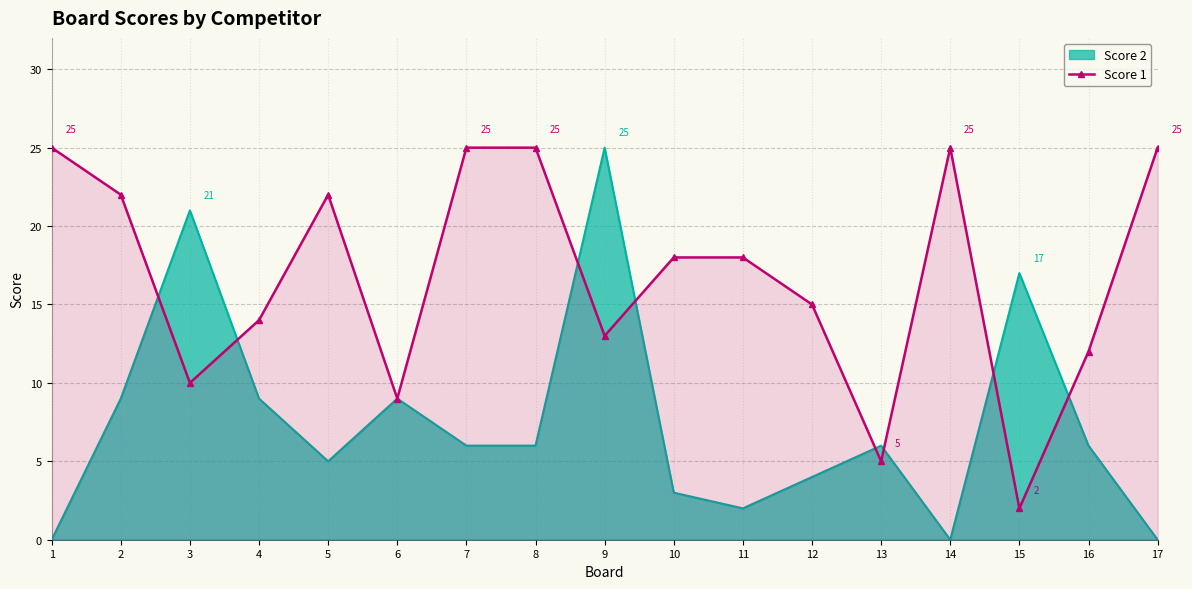

How many data points are less than 18?

8